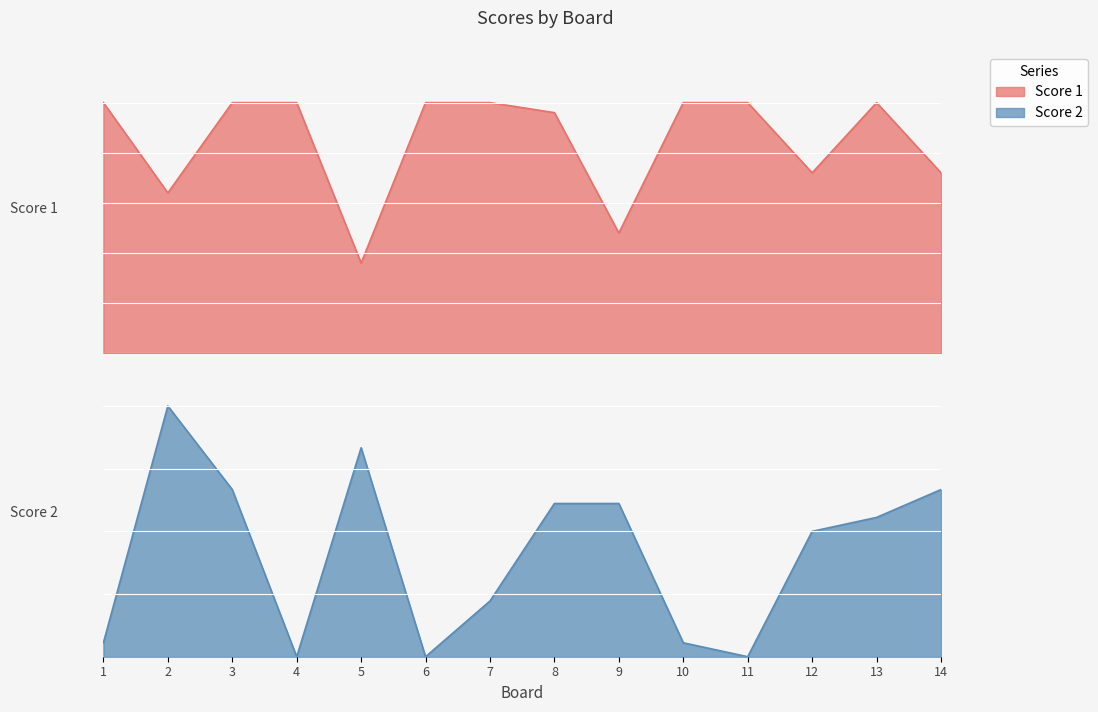

True or false: Score 2 has a value of 30 at 2.

False